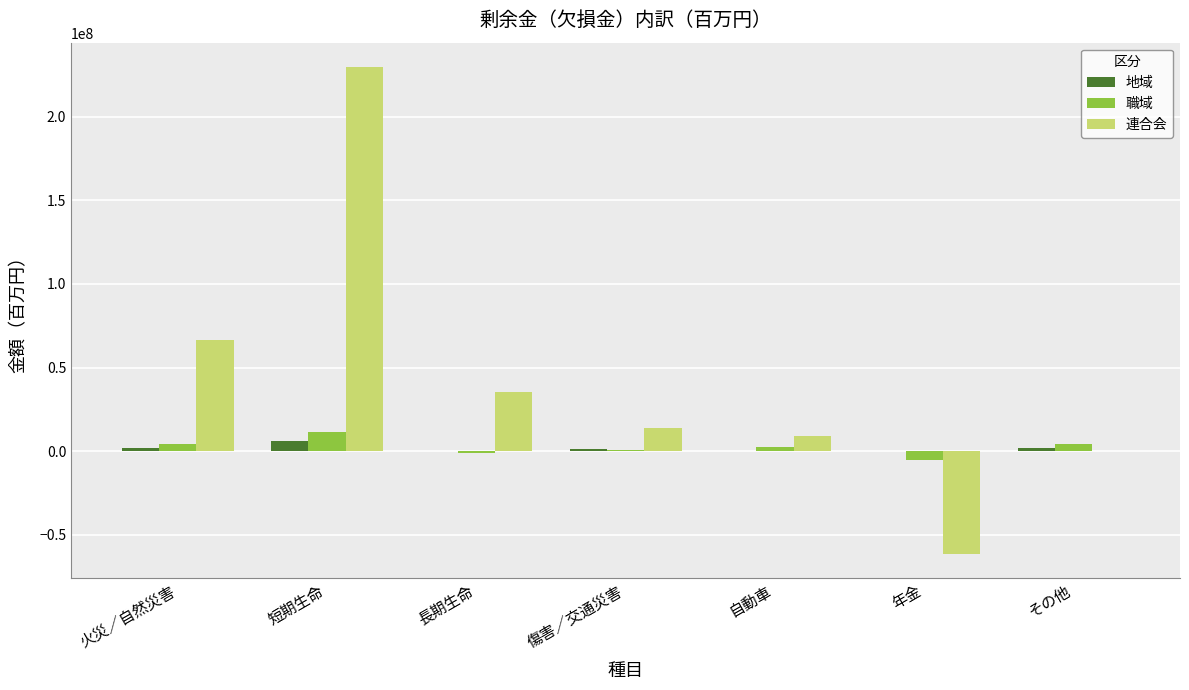

The 地域 series shows 1573726 at 傷害／交通災害. True or false?

True